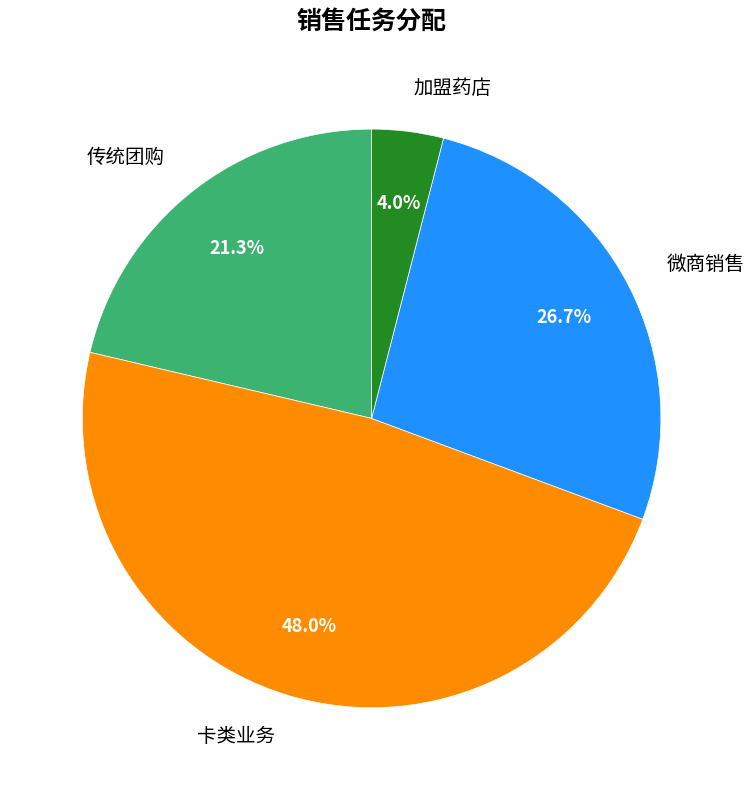

What percentage is the 卡类业务 slice, to the nearest percent?

48%